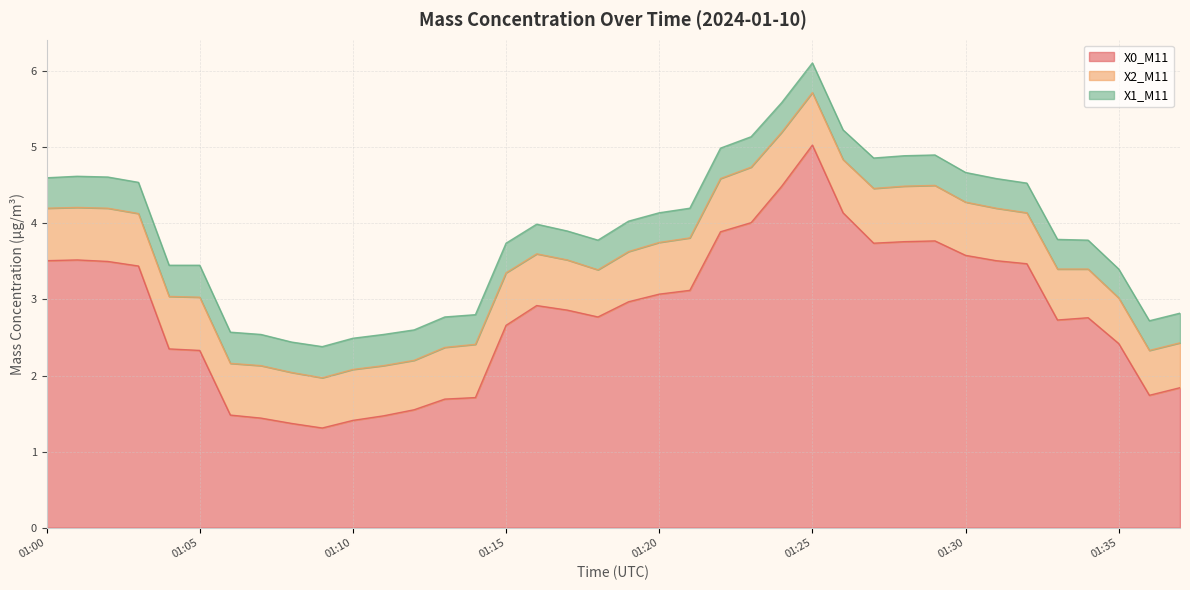

Is it true that X2_M11 equals 0.7 at 01:28?

True